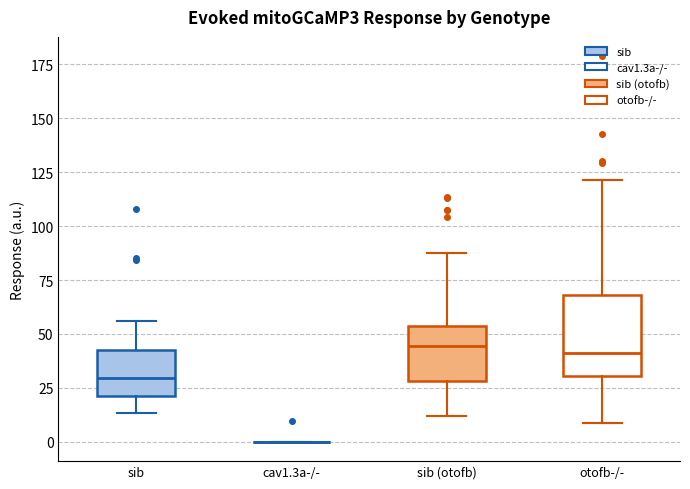

Reading left to right, read every box against the y-axis: the position of its median line, the range the box covers, and the ends of its whiskers. The values are not printed on the chart, so give them approximately, as read against the axis.

sib: median 30, box 20 to 40, whiskers 15 to 55
cav1.3a-/-: box collapsed to a line at 0, whiskers 0 to 0
sib (otofb): median 45, box 30 to 55, whiskers 10 to 90
otofb-/-: median 40, box 30 to 70, whiskers 10 to 120